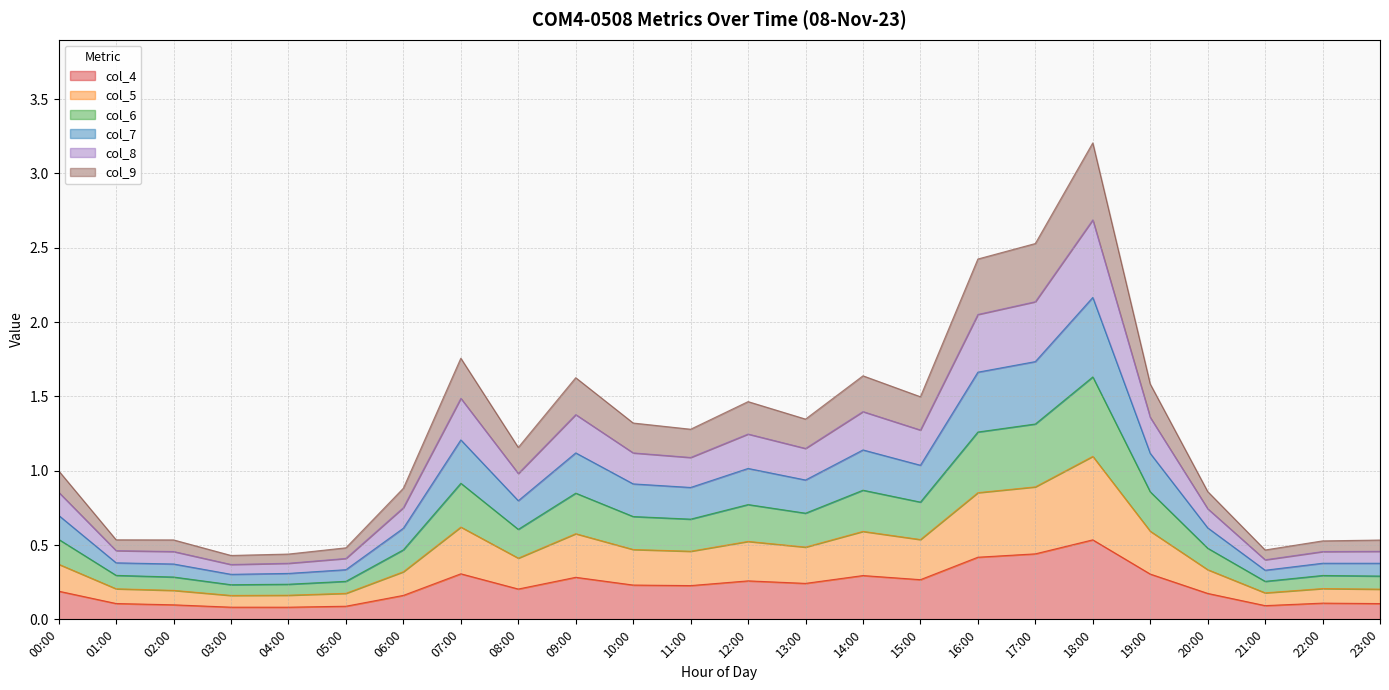

Which category has the lowest value in the col_4 series?

04:00